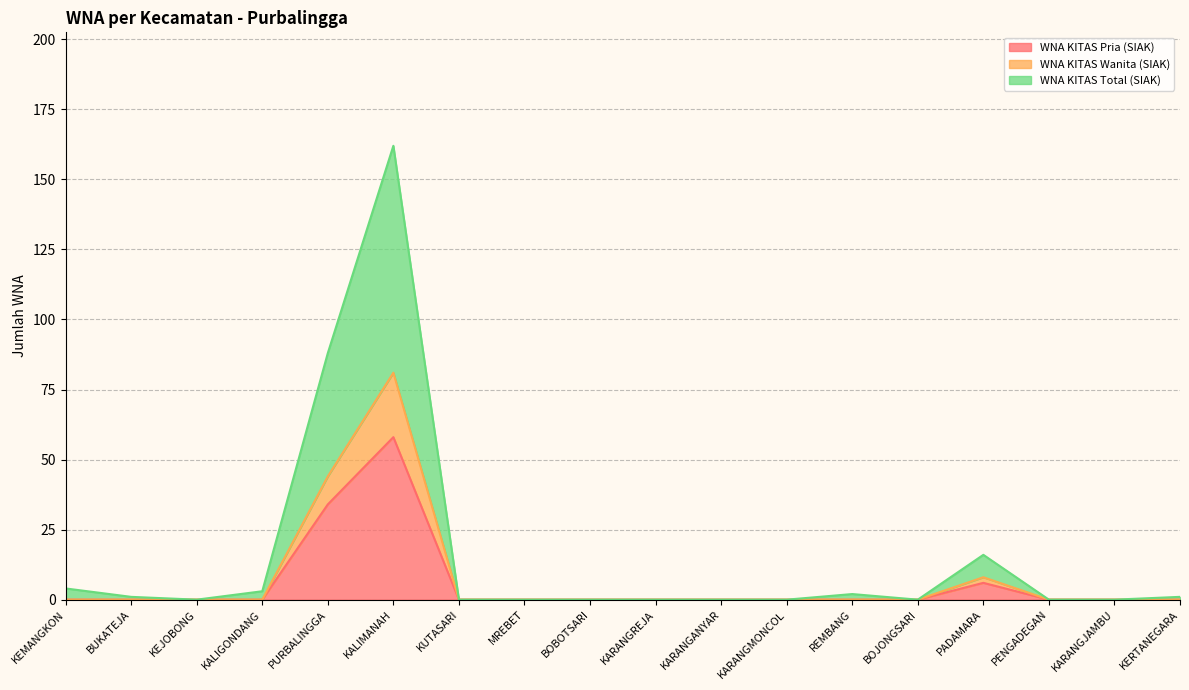

Does the chart display data point markers on the line(s)?

No